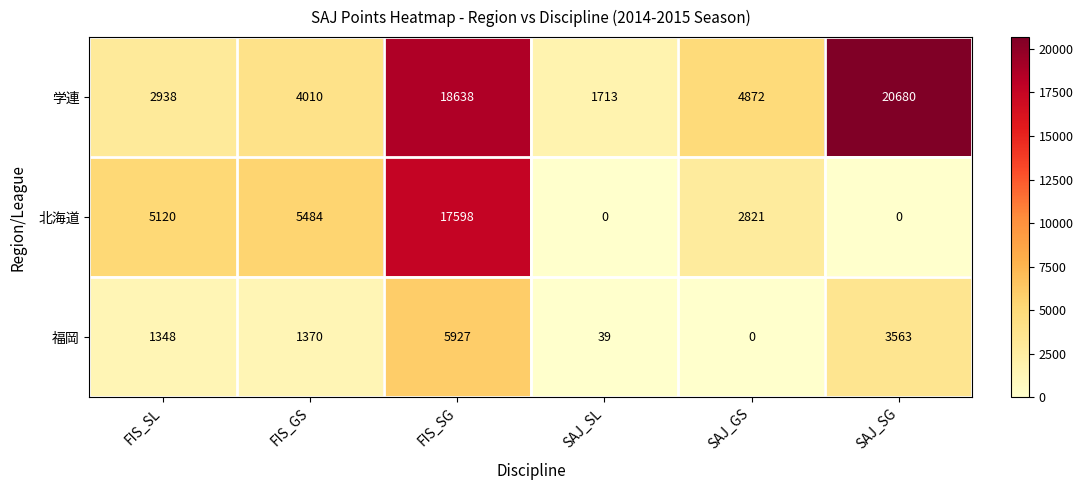

Which series changed the most between FIS_GS and SAJ_GS?

北海道